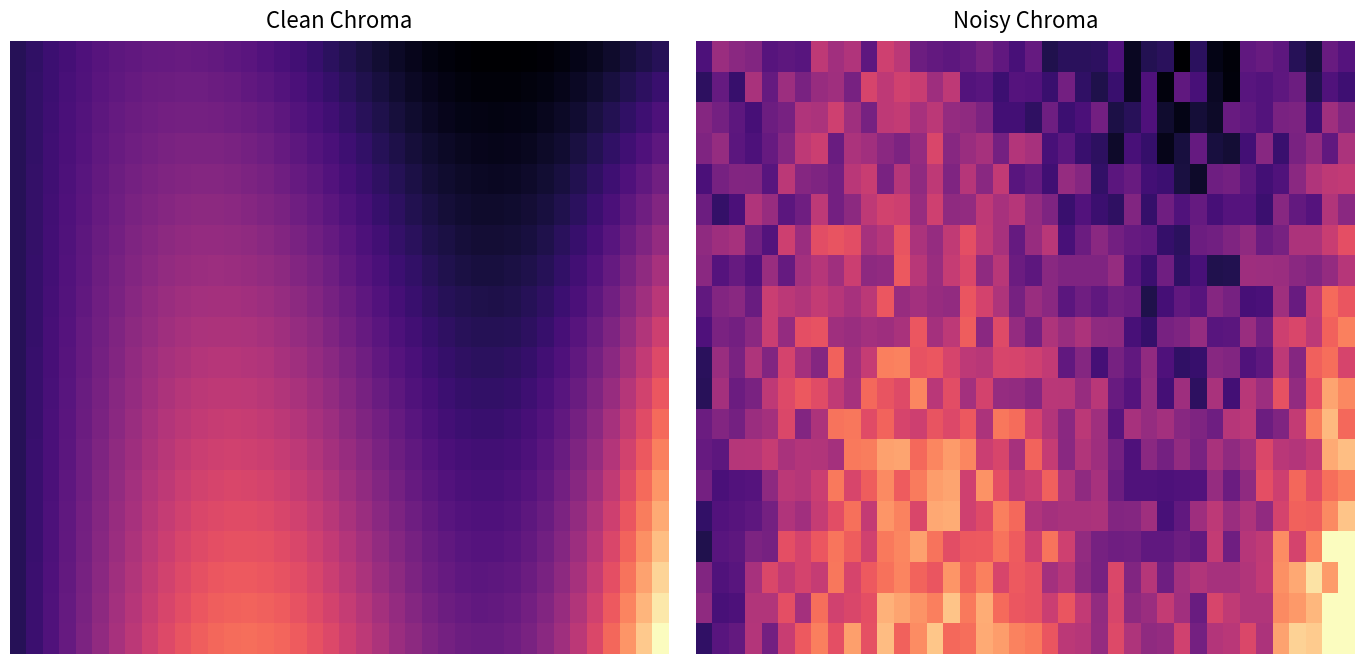

At which category is the sum across all series the highest?

39